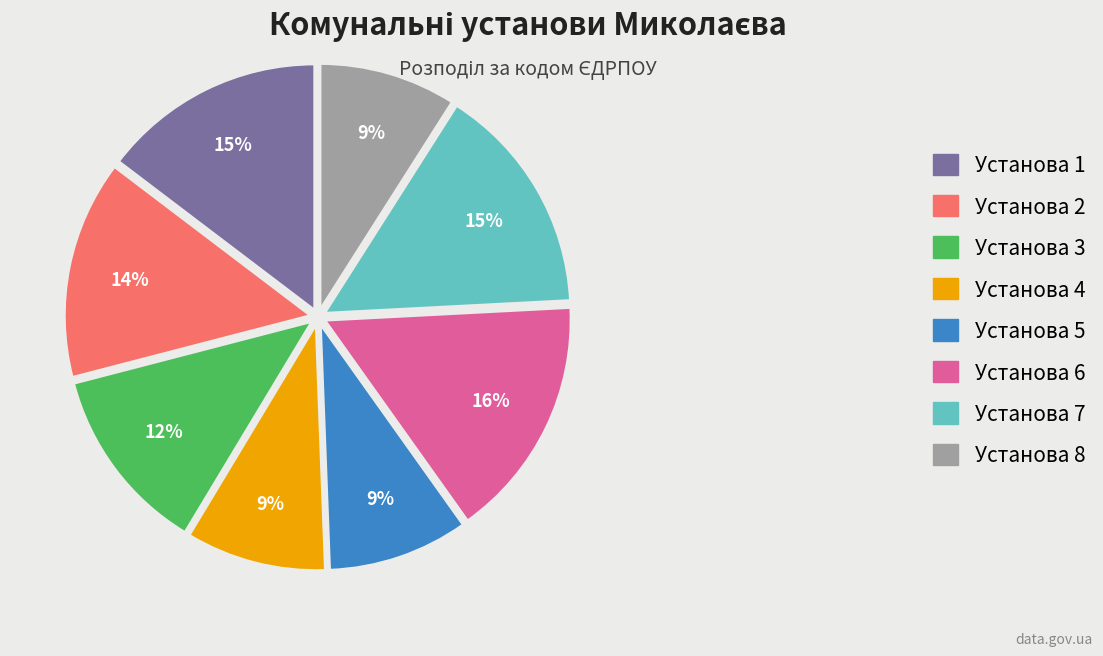

How many slices are in this pie chart?

8